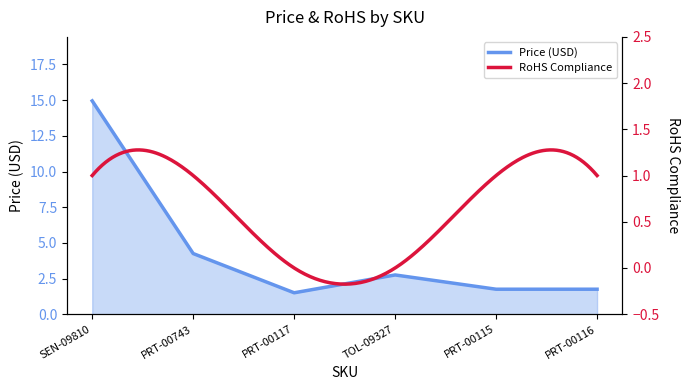

Rank the categories by value from lowest to highest.

PRT-00117, PRT-00115, PRT-00116, TOL-09327, PRT-00743, SEN-09810